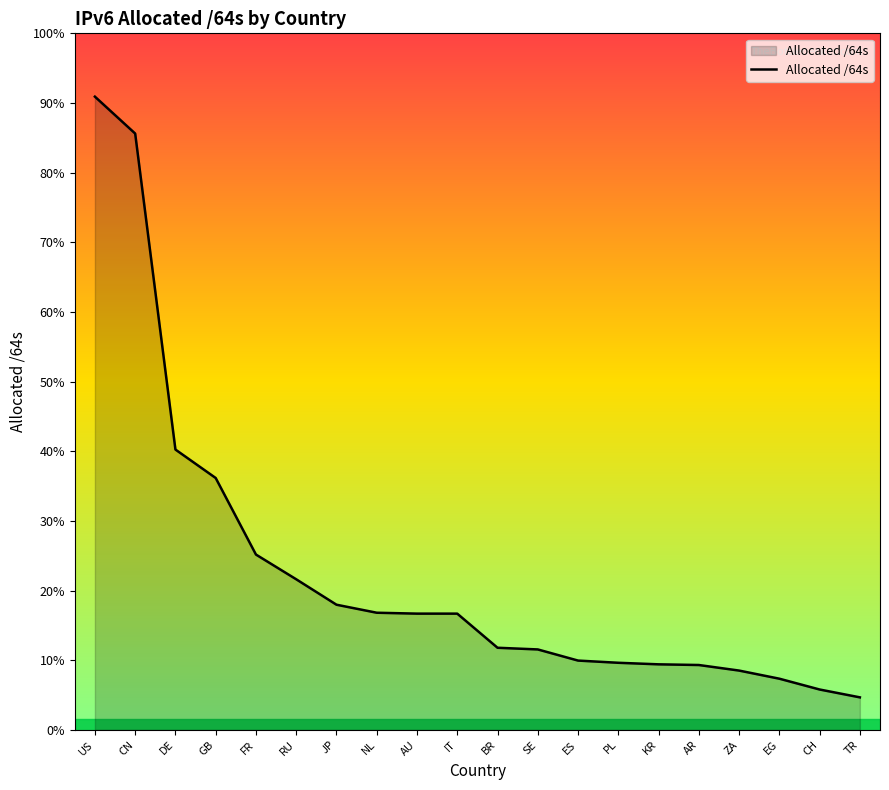

Does the chart display data point markers on the line(s)?

No